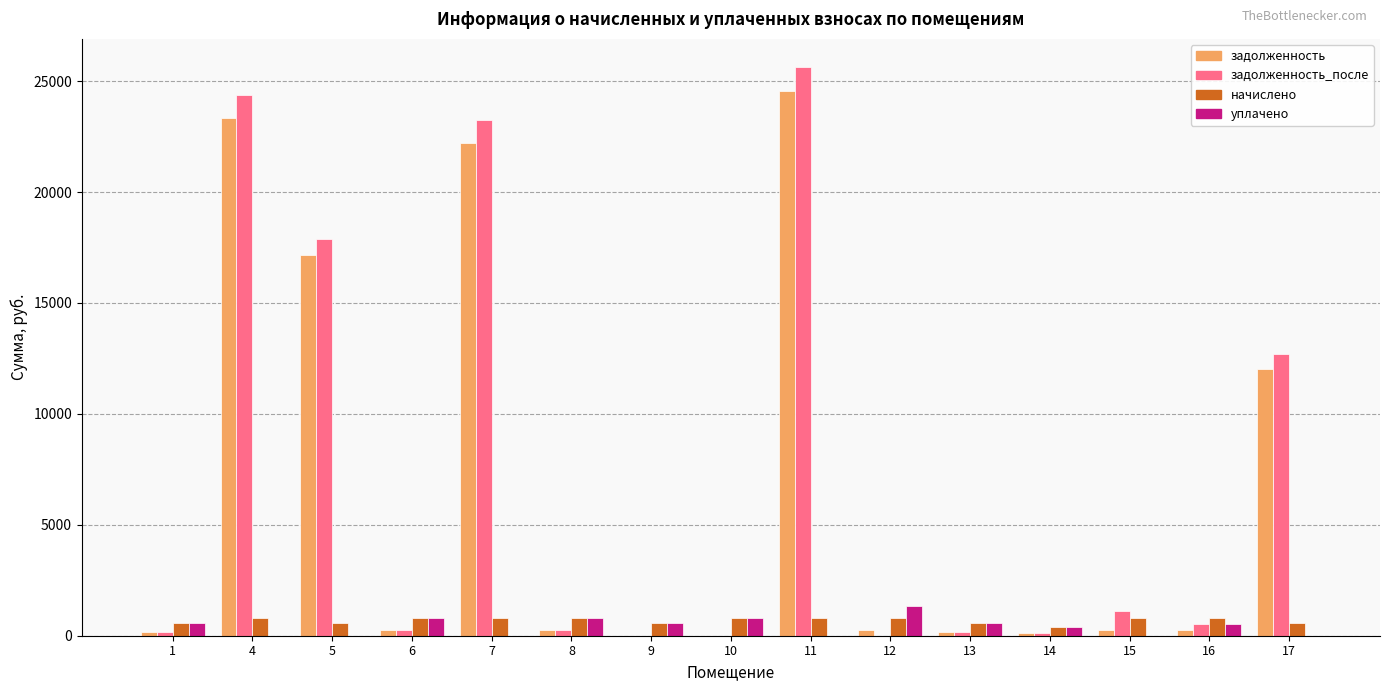

How many distinct data groups are displayed?

4